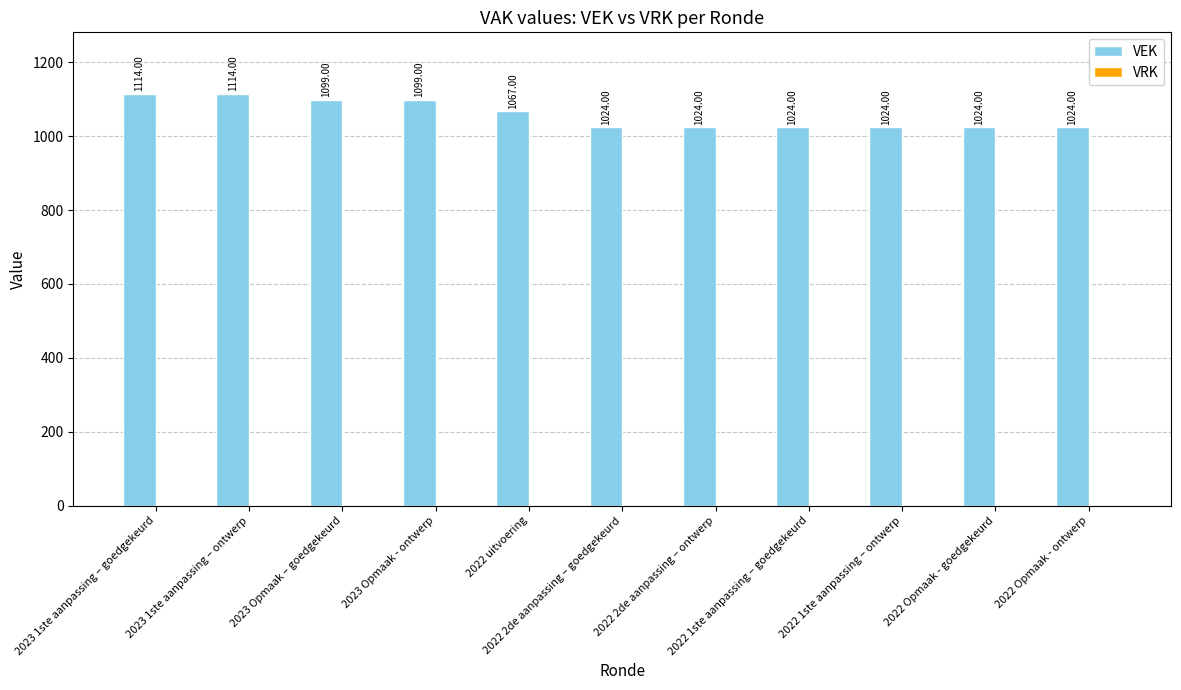

What is the difference between the maximum and minimum values?

90